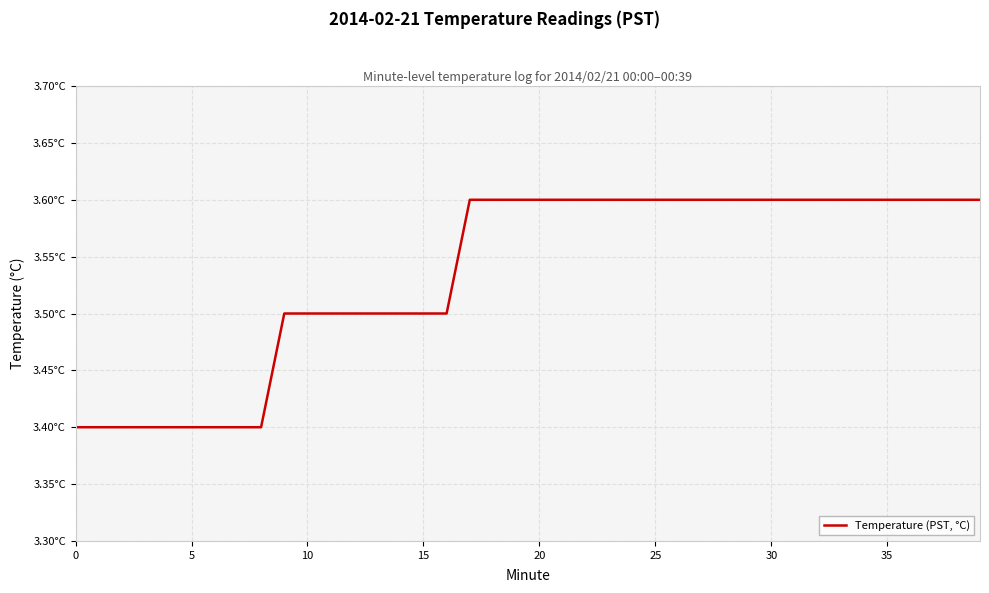

Is this an area chart (filled region under the line)?

No